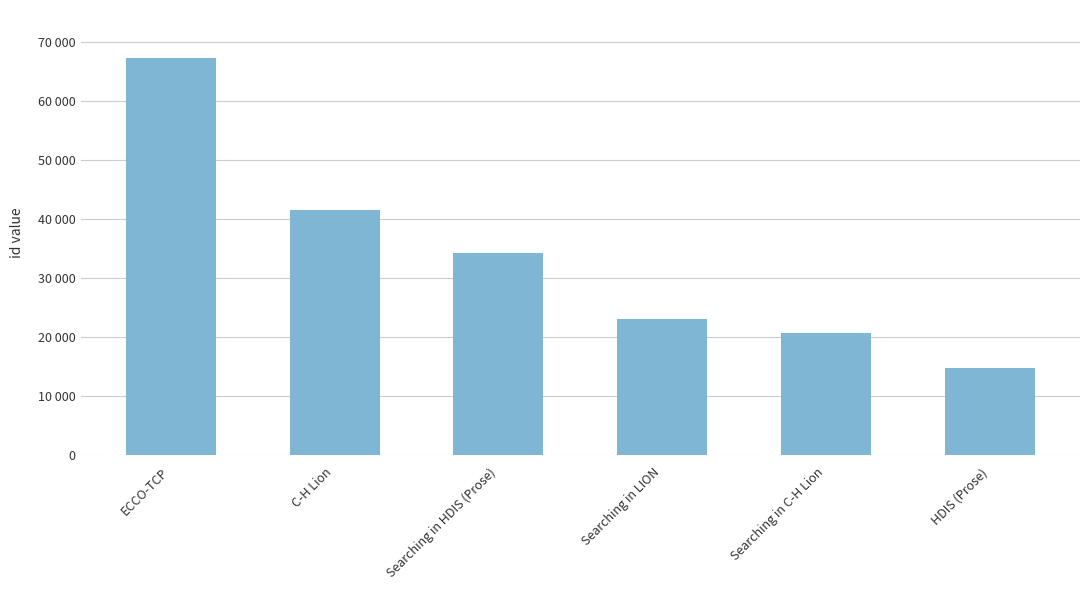

Is it true that the value at HDIS (Prose) is 14684?

True